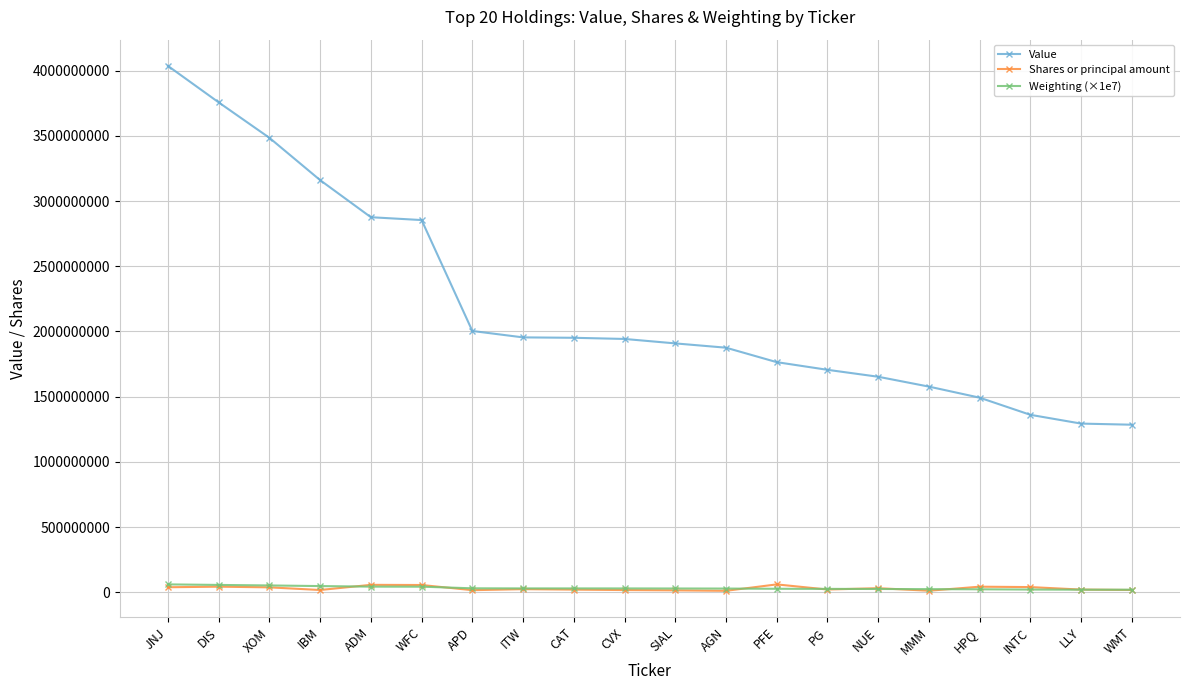

What is the difference between the Value values at CVX and HPQ?

450448000.0